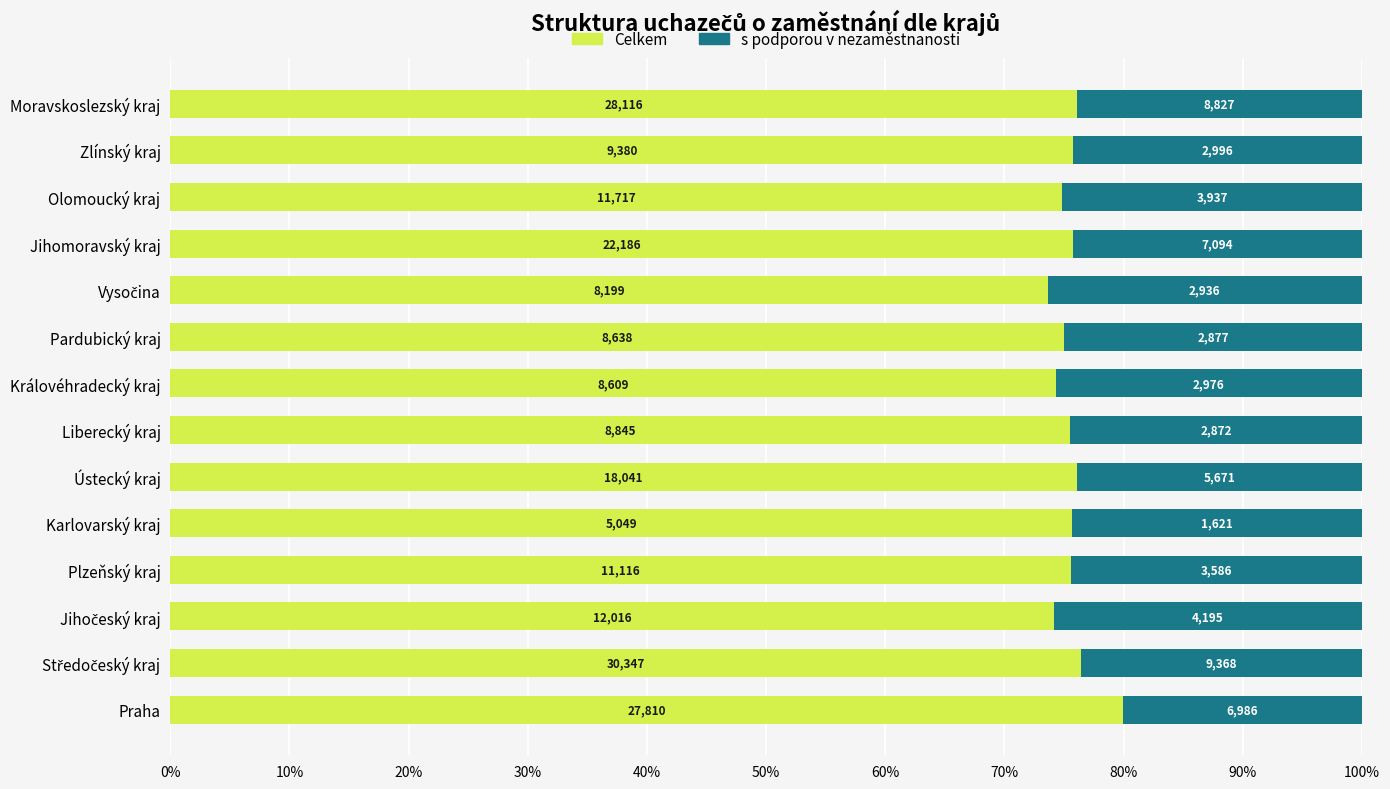

What are all the series names shown in the legend?

Celkem, s podporou v nezaměstnanosti